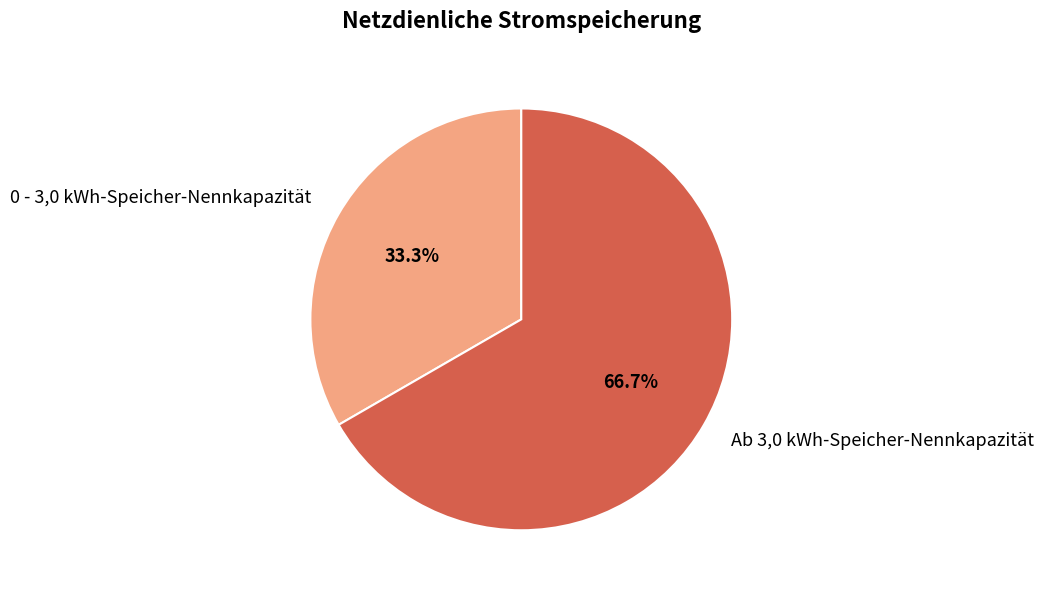

True or false: 0 - 3,0 kWh-Speicher-Nennkapazität accounts for 40% of the total.

False